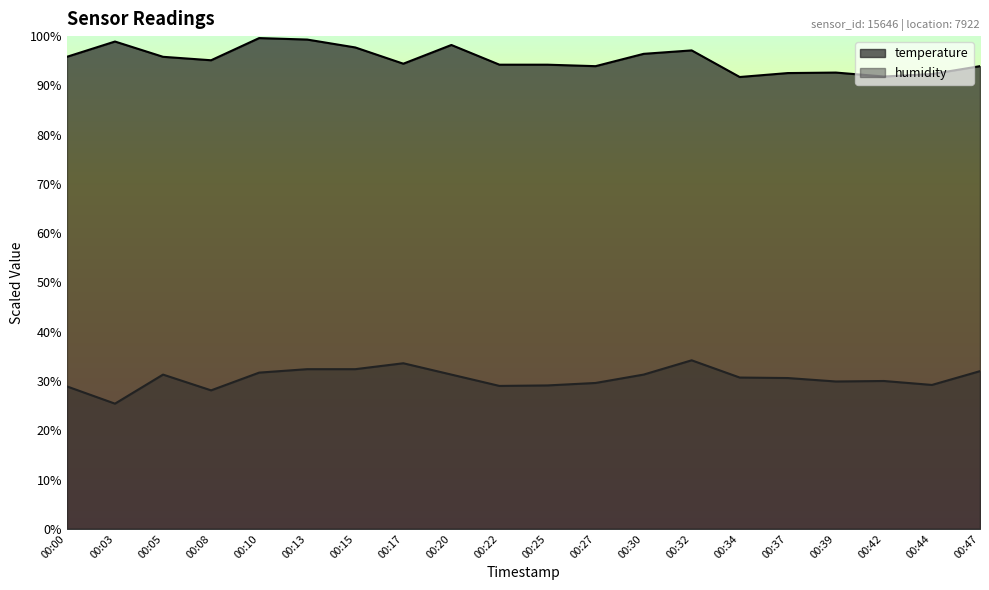

Between 00:00 and 00:13, which series saw the biggest shift?

temperature